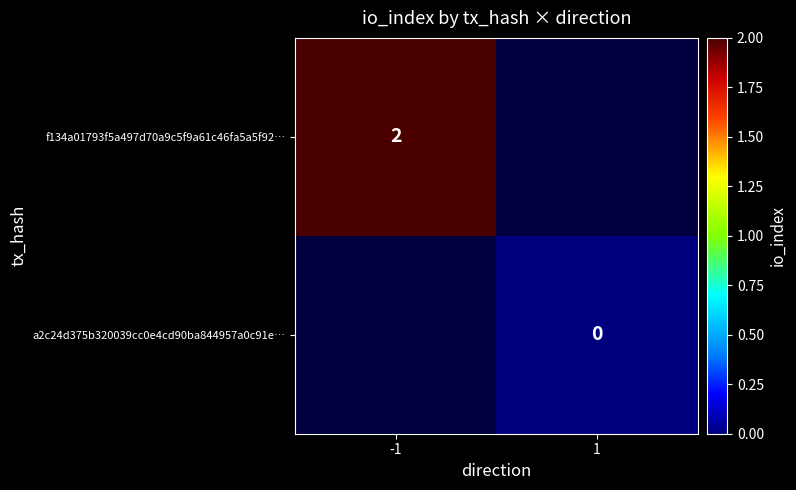

True or false: f134a01793f5a497d70a9c5f9a61c46fa5a5f92… has a value of 3 at -1.

False